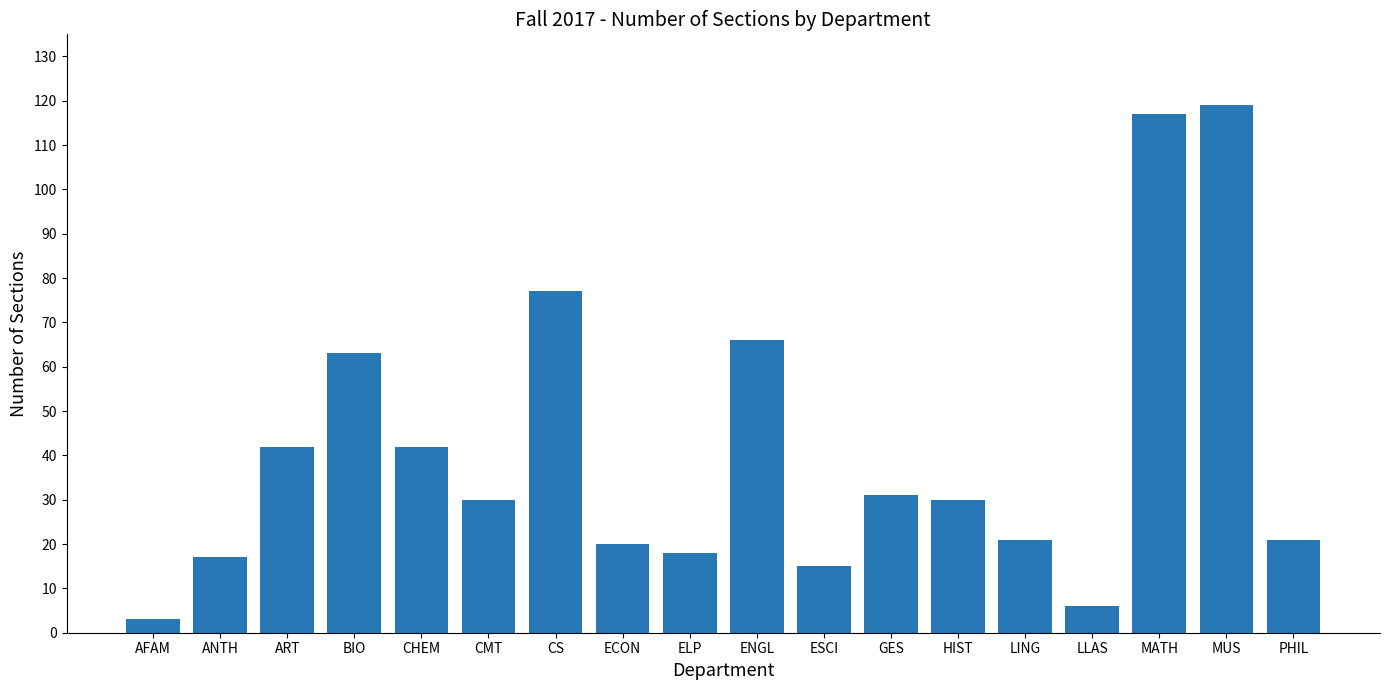

What is the ratio of the value at ANTH to the value at PHIL?

0.8